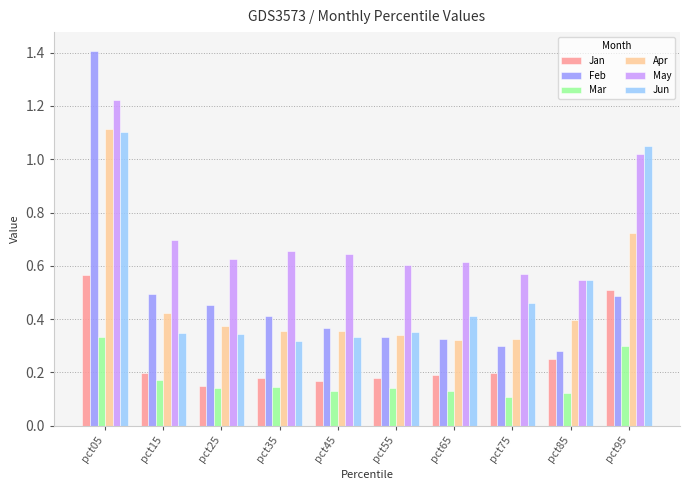

How many Apr values are between 0 and 1?

9